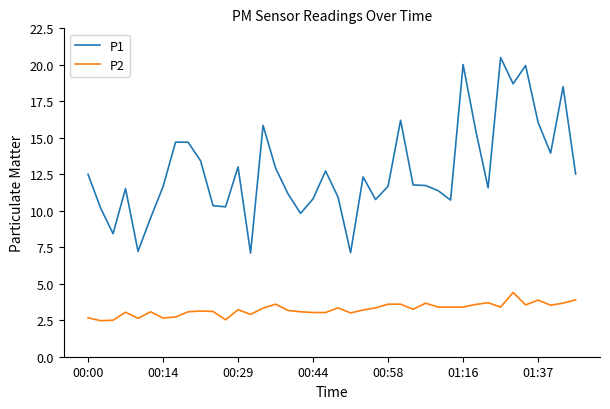

What is the difference between the second highest and minimum values in the P2 series?

1.4